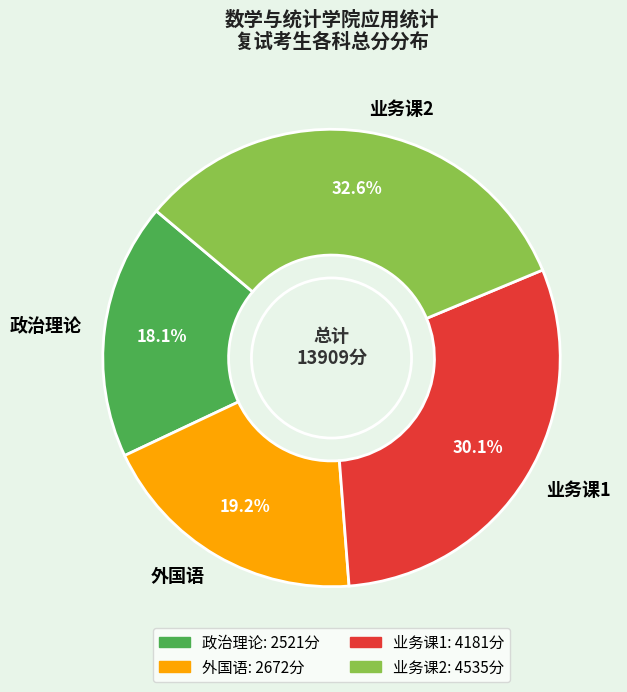

Approximately how many times larger is the value at 政治理论 compared to 业务课1?

0.6